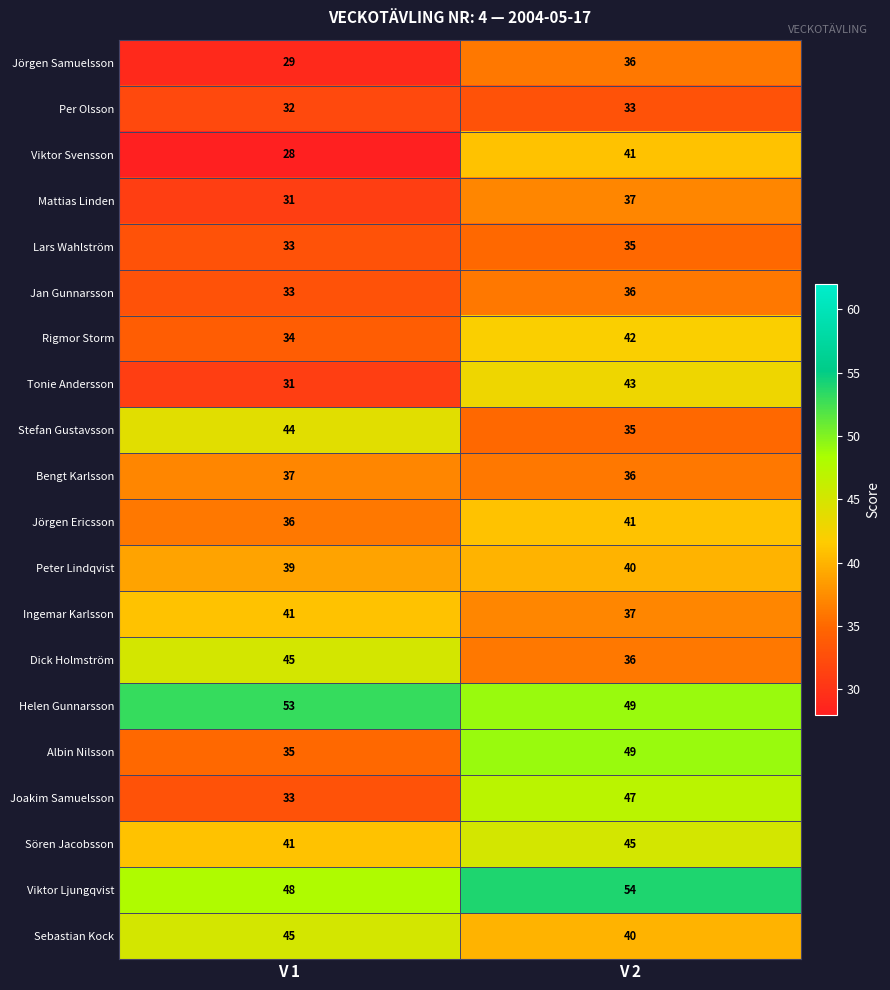

List the labels in order of Viktor Svensson value, largest first.

V 2, V 1